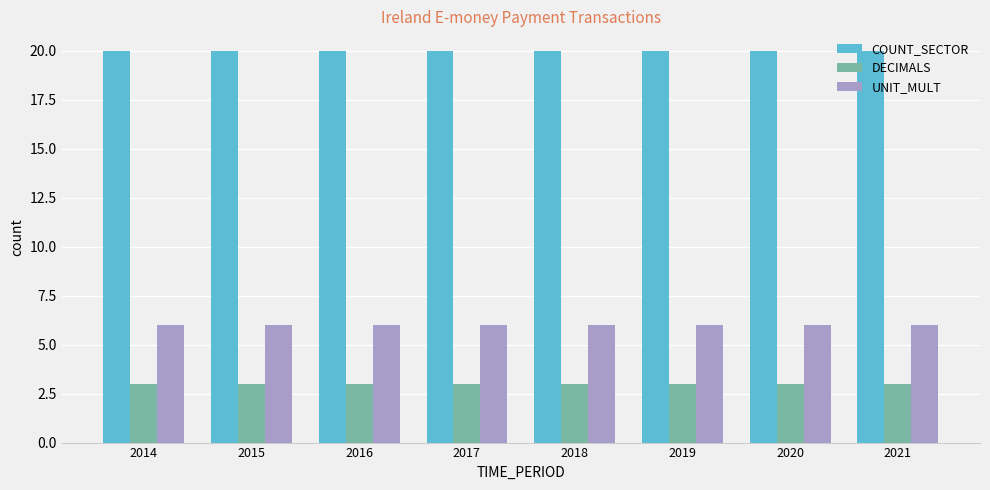

The UNIT_MULT series shows 3 at 2016. True or false?

False